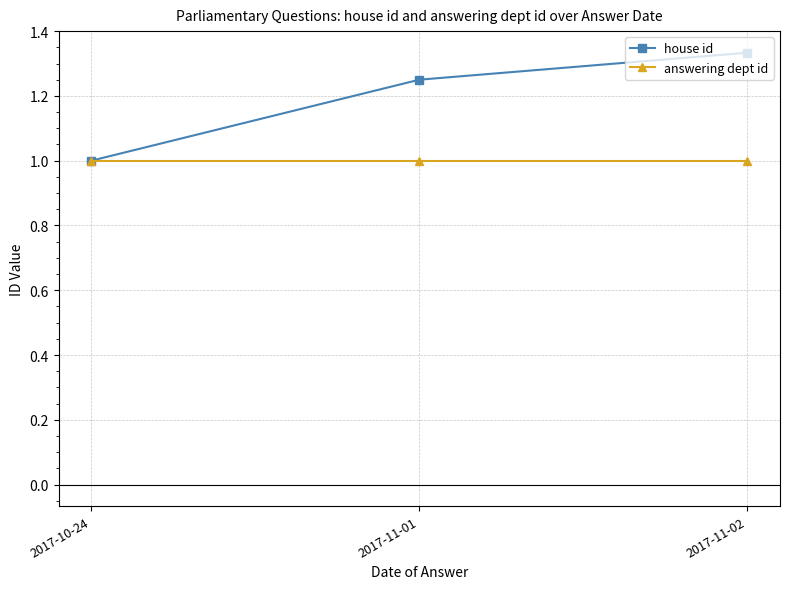

What is the minimum value for answering dept id?

1.0